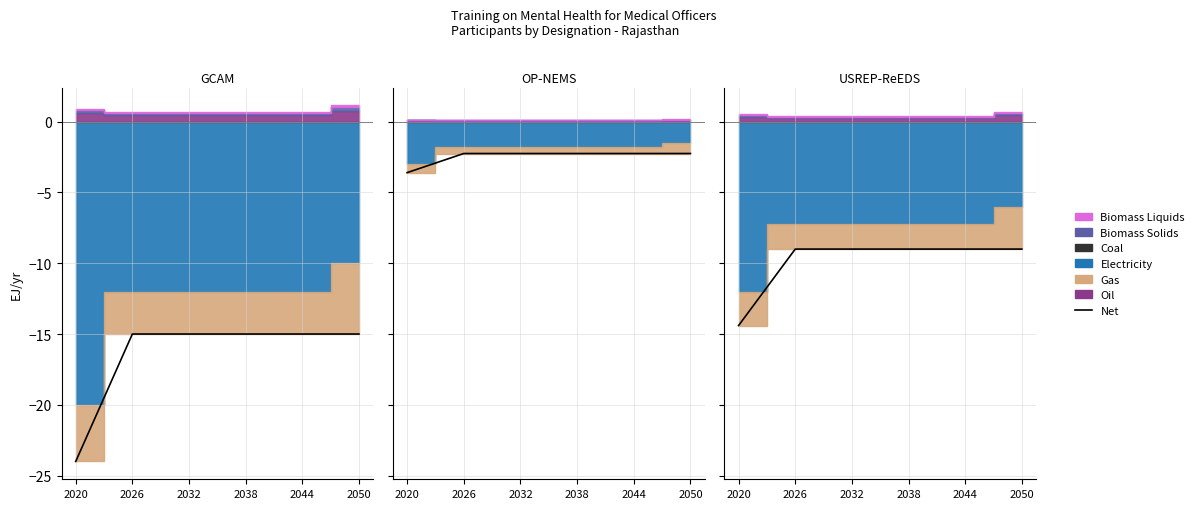

True or false: there are more than 2 points higher than both neighbors.

False